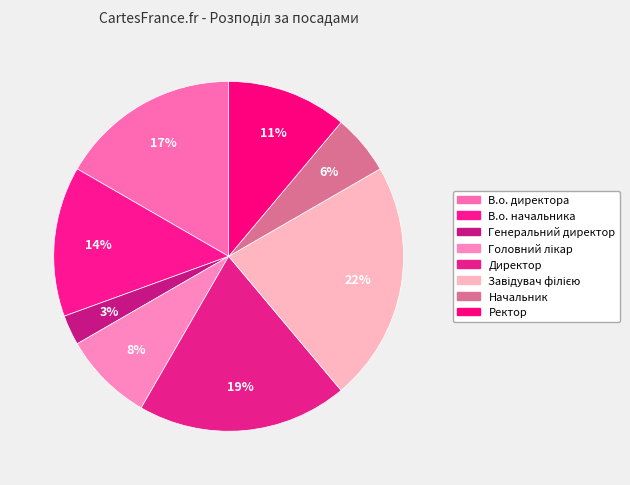

How many slices are in this pie chart?

8